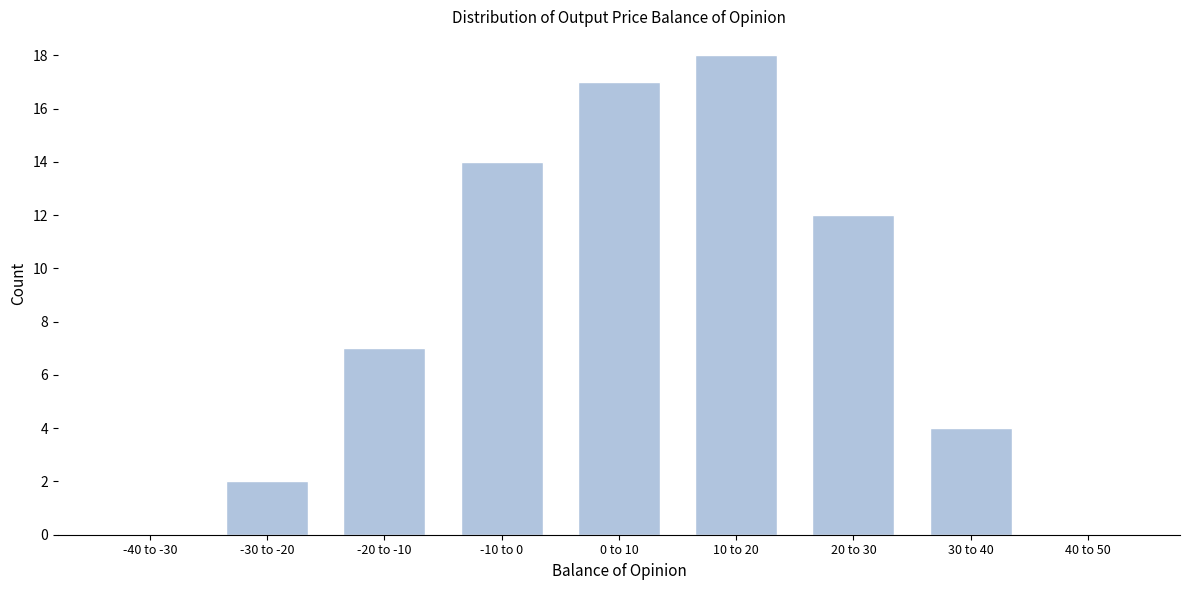

Reading left to right, transcribe all the data shown in this chart.

-40 to -30=0	-30 to -20=2	-20 to -10=7	-10 to 0=14	0 to 10=17	10 to 20=18	20 to 30=12	30 to 40=4	40 to 50=0